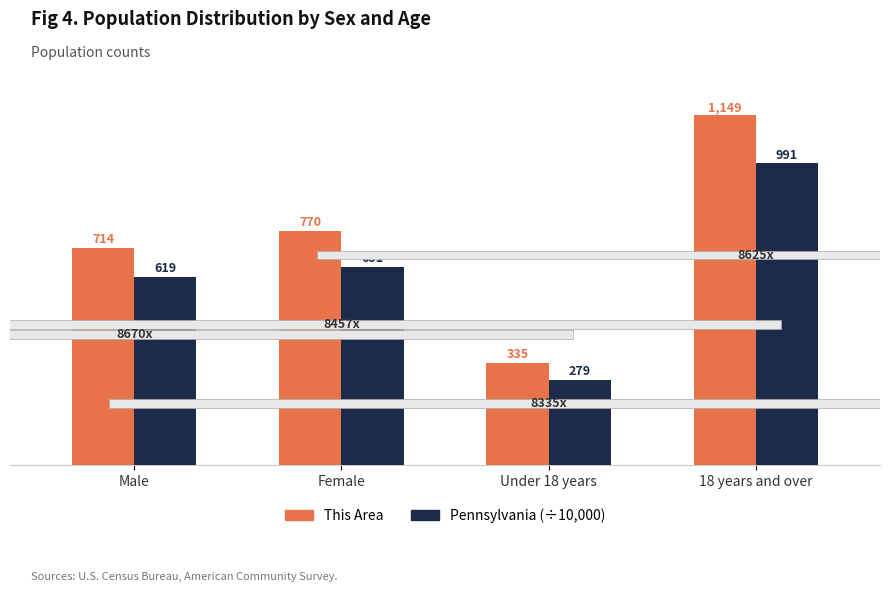

True or false: Pennsylvania (÷10,000) has a value of 651.2 at Female.

True